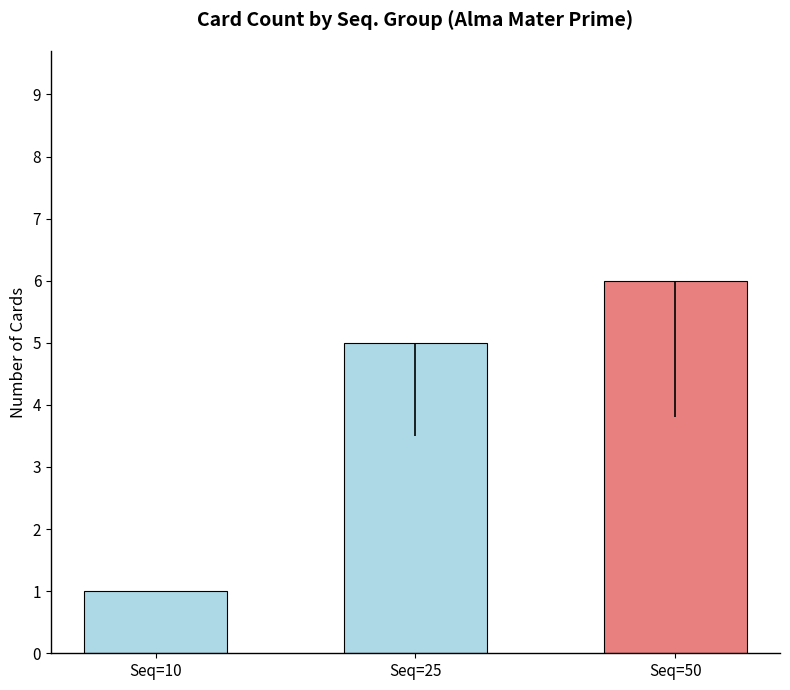

The value at Seq=25 is 8. True or false?

False